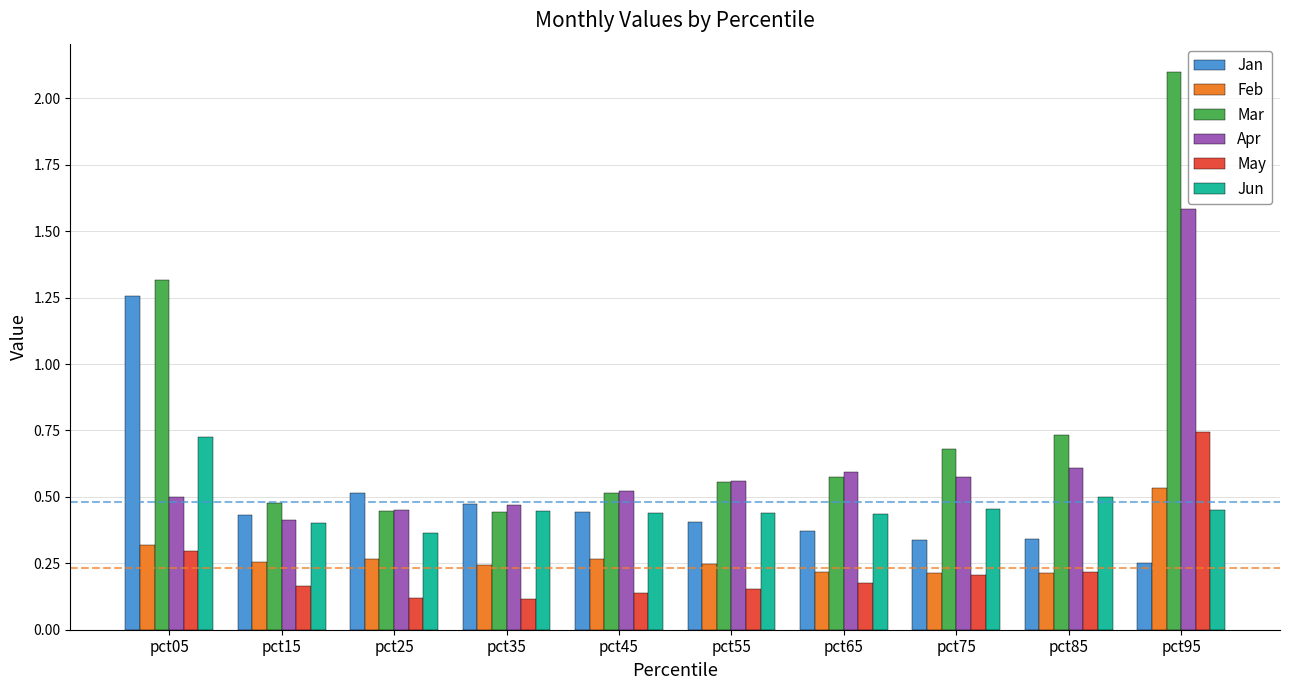

At which label is Jan closest to 0?

pct95